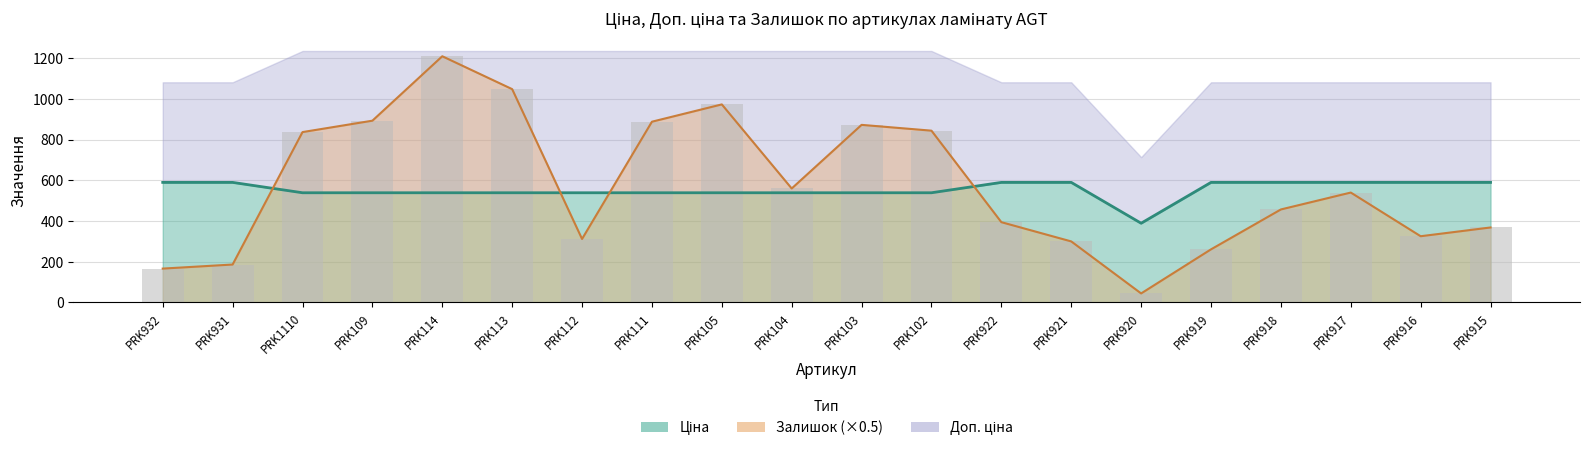

What is the difference between the second highest and minimum values in the Ціна series?

200.6